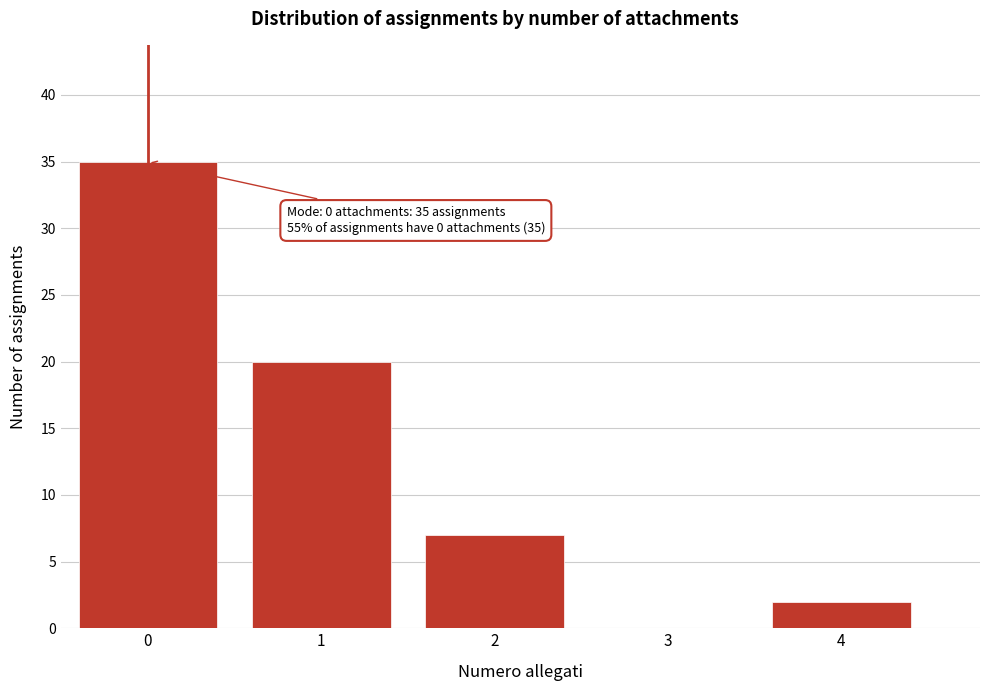

Reading right to left, what are all the values shown in this chart?

4=2	3=0	2=7	1=20	0=35